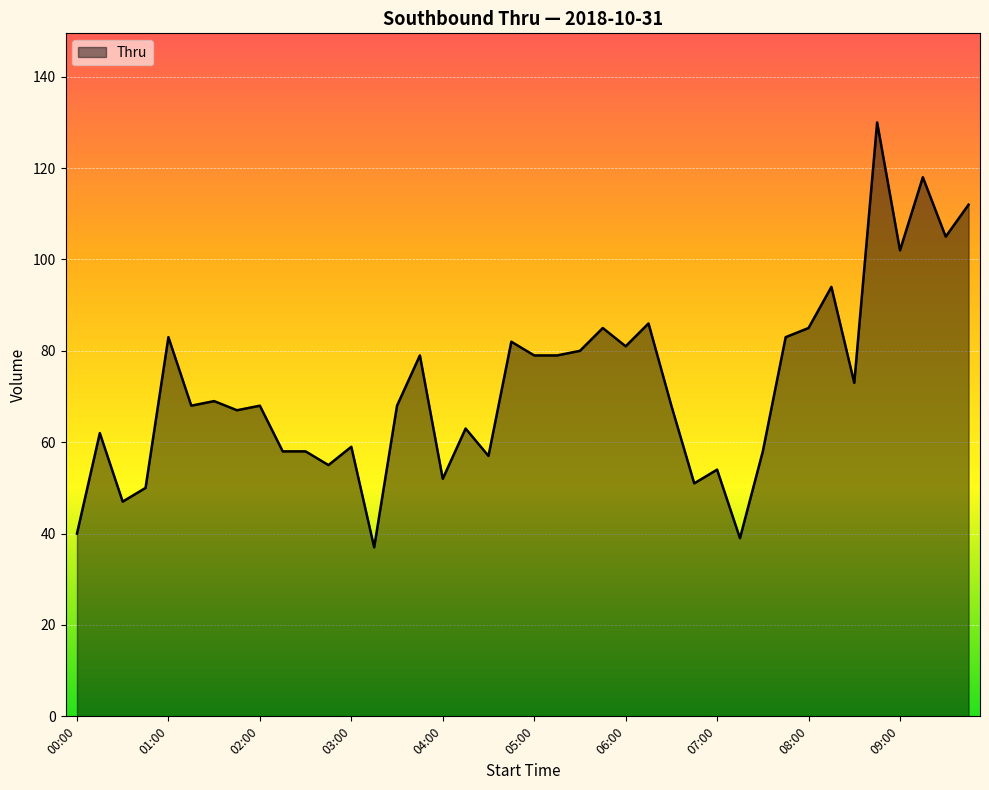

What is the maximum value shown in the chart?

130